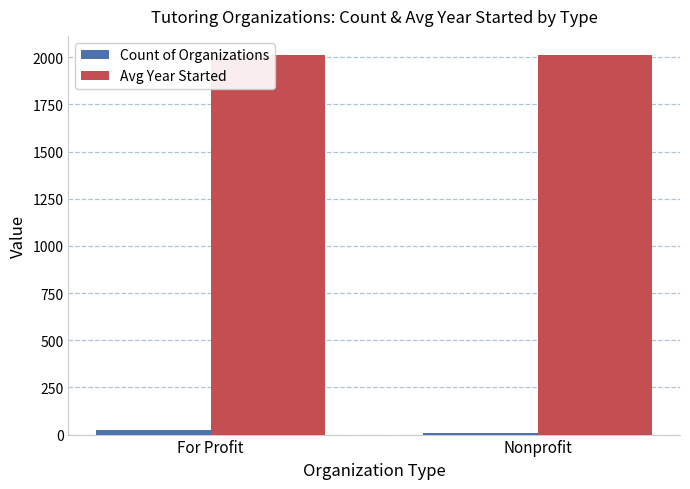

What is the sum of the Avg Year Started values at For Profit and Nonprofit?

4024.6